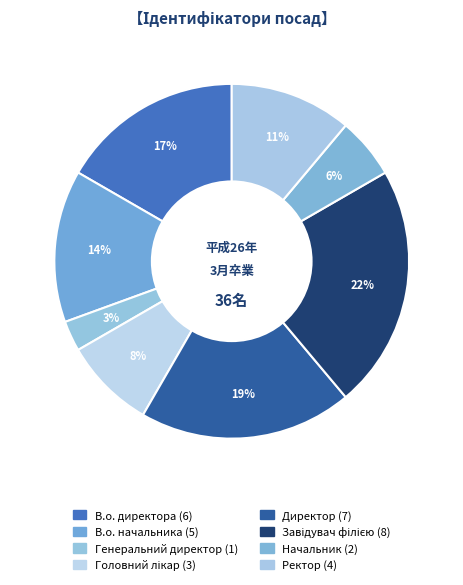

How much of the chart is everything except Завідувач філією?

77.8%